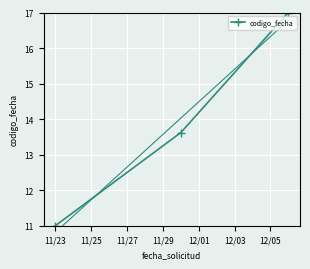

What is the maximum value for codigo_fecha?

17.0